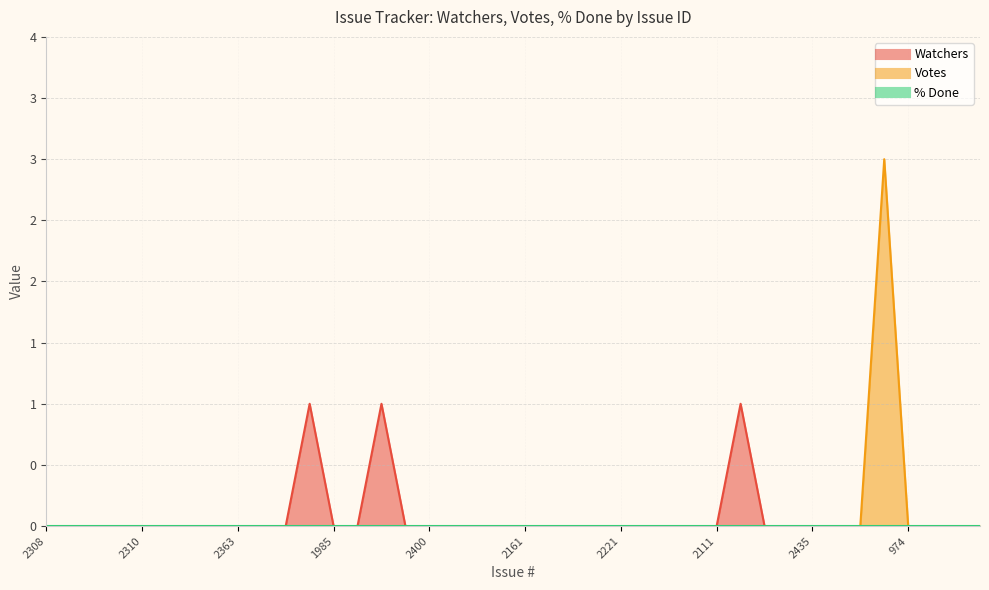

Reading right to left, extract all data points from this chart.

Watchers: 1600=0	1562=0	994=0	974=0	910=0	1075=0	2184=0	2435=0	2304=0	2250=0	2196=1	2111=0	2107=0	1853=0	ISSUE-1=0	2221=0	1878=0	2285=0	2273=0	2161=0	1910=0	2377=0	2317=0	2400=0	2399=0	2024=1	2278=0	1985=0	2446=1	2257=0	2341=0	2363=0	2328=0	2316=0	2312=0	2310=0	2309=0	2305=0	2307=0	2308=0
Votes: 1600=0	1562=0	994=0	974=0	910=3	1075=0	2184=0	2435=0	2304=0	2250=0	2196=0	2111=0	2107=0	1853=0	ISSUE-1=0	2221=0	1878=0	2285=0	2273=0	2161=0	1910=0	2377=0	2317=0	2400=0	2399=0	2024=0	2278=0	1985=0	2446=0	2257=0	2341=0	2363=0	2328=0	2316=0	2312=0	2310=0	2309=0	2305=0	2307=0	2308=0